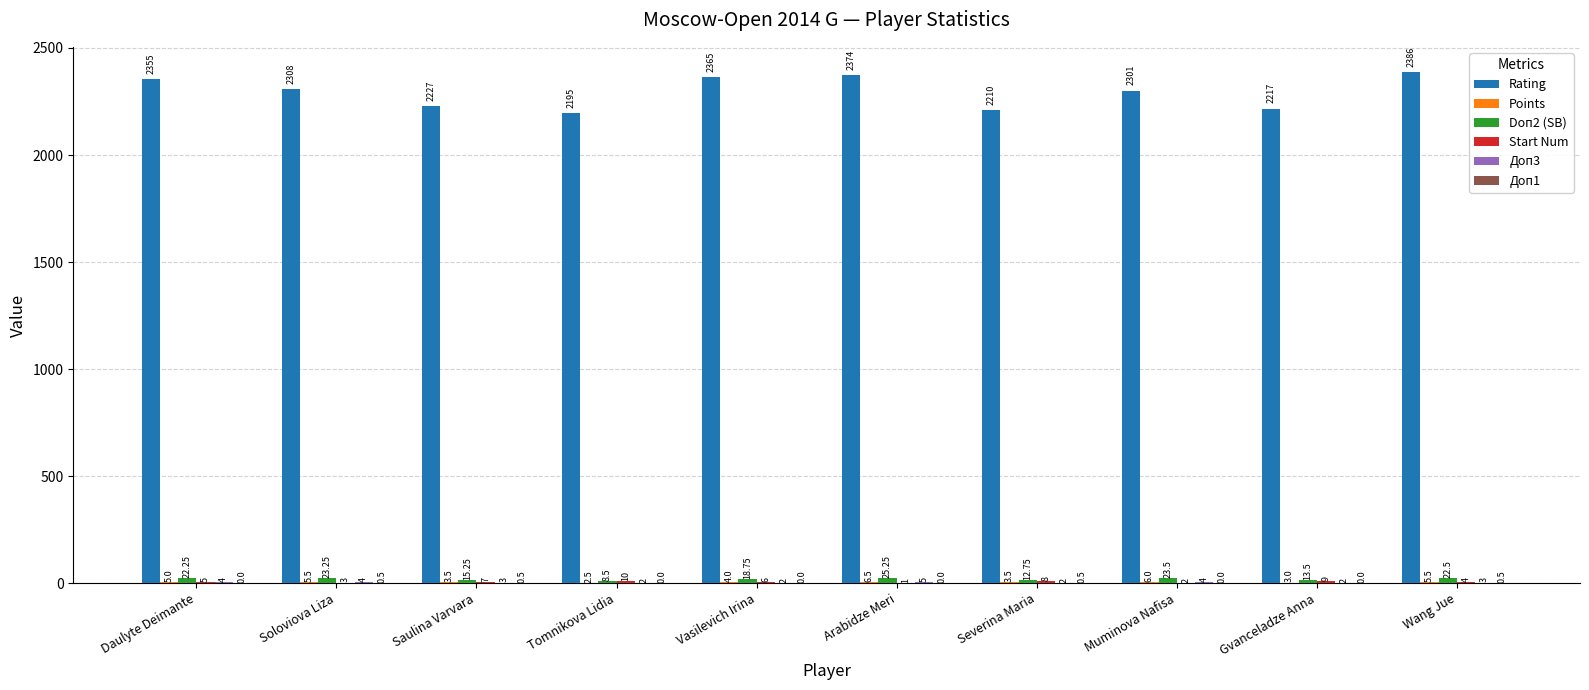

At which label does Rating first exceed 2308?

Daulyte Deimante